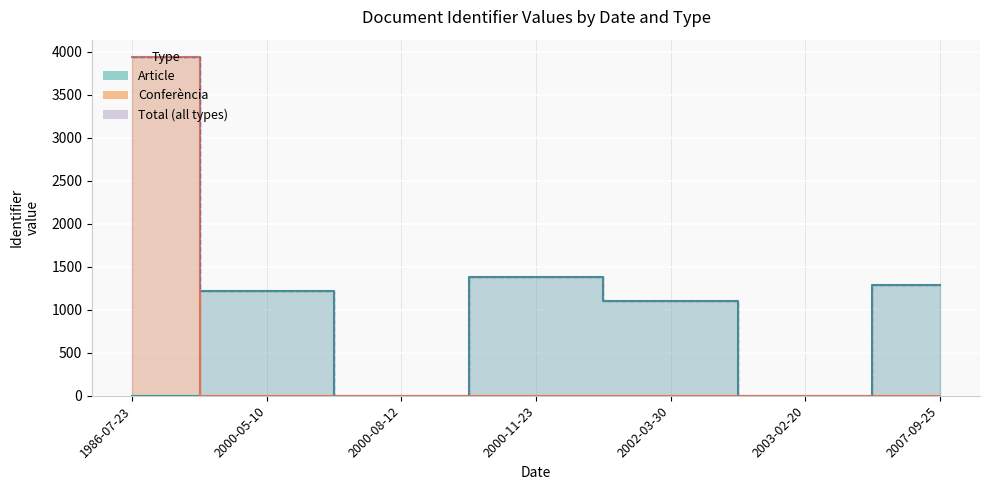

Which has a higher value, 1986-07-23 or 2000-05-10?

1986-07-23